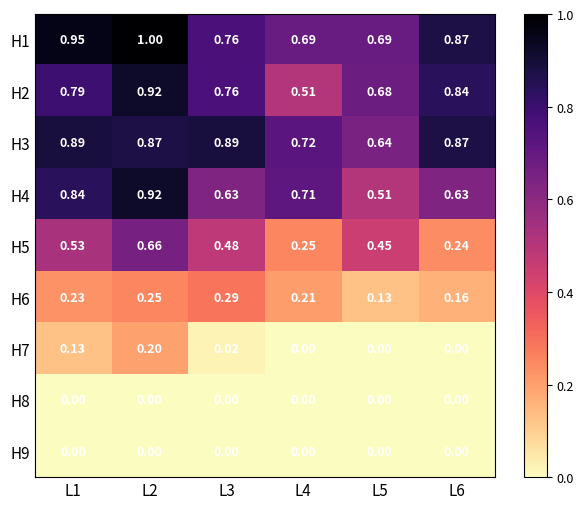

Reading right to left, extract all data points from this chart.

H1: L6=0.9	L5=0.7	L4=0.7	L3=0.8	L2=1.0	L1=0.9
H2: L6=0.8	L5=0.7	L4=0.5	L3=0.8	L2=0.9	L1=0.8
H3: L6=0.9	L5=0.6	L4=0.7	L3=0.9	L2=0.9	L1=0.9
H4: L6=0.6	L5=0.5	L4=0.7	L3=0.6	L2=0.9	L1=0.8
H5: L6=0.2	L5=0.5	L4=0.2	L3=0.5	L2=0.7	L1=0.5
H6: L6=0.2	L5=0.1	L4=0.2	L3=0.3	L2=0.2	L1=0.2
H7: L6=0.0	L5=0.0	L4=0.0	L3=0.0	L2=0.2	L1=0.1
H8: L6=0.0	L5=0.0	L4=0.0	L3=0.0	L2=0.0	L1=0.0
H9: L6=0.0	L5=0.0	L4=0.0	L3=0.0	L2=0.0	L1=0.0